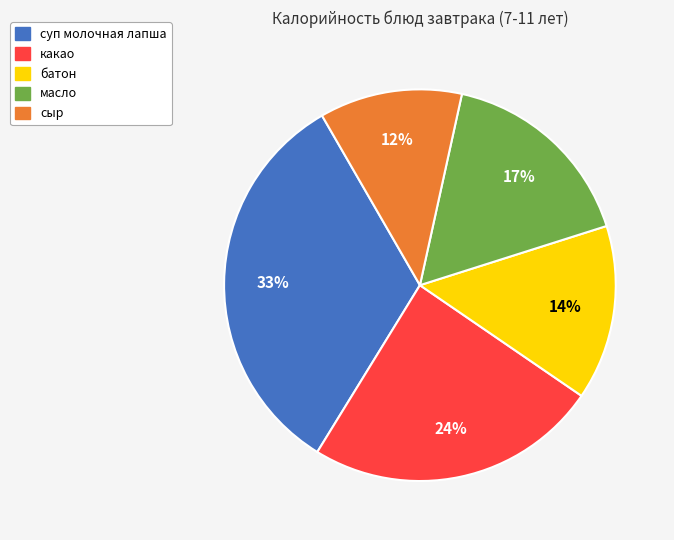

The масло slice represents 17% of the pie. True or false?

True